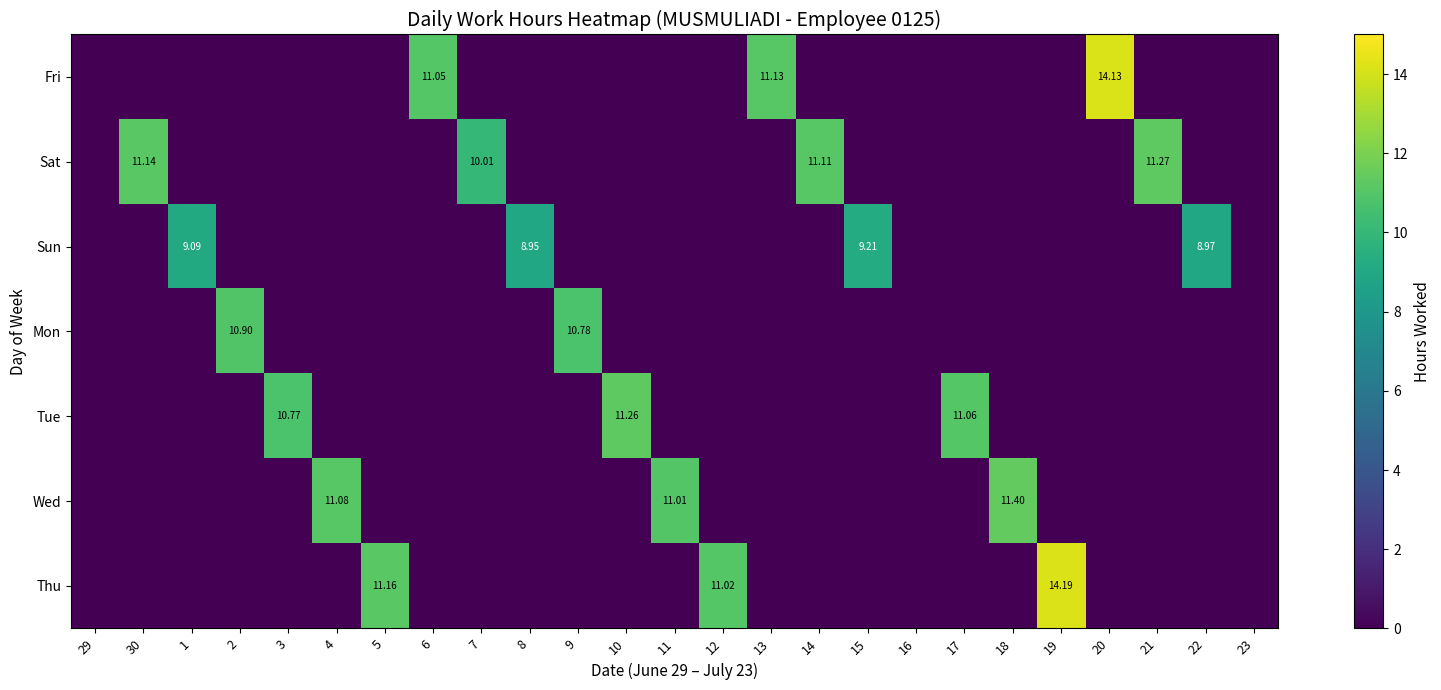

What is the difference between the second highest and second lowest values in the Sat series?

11.1